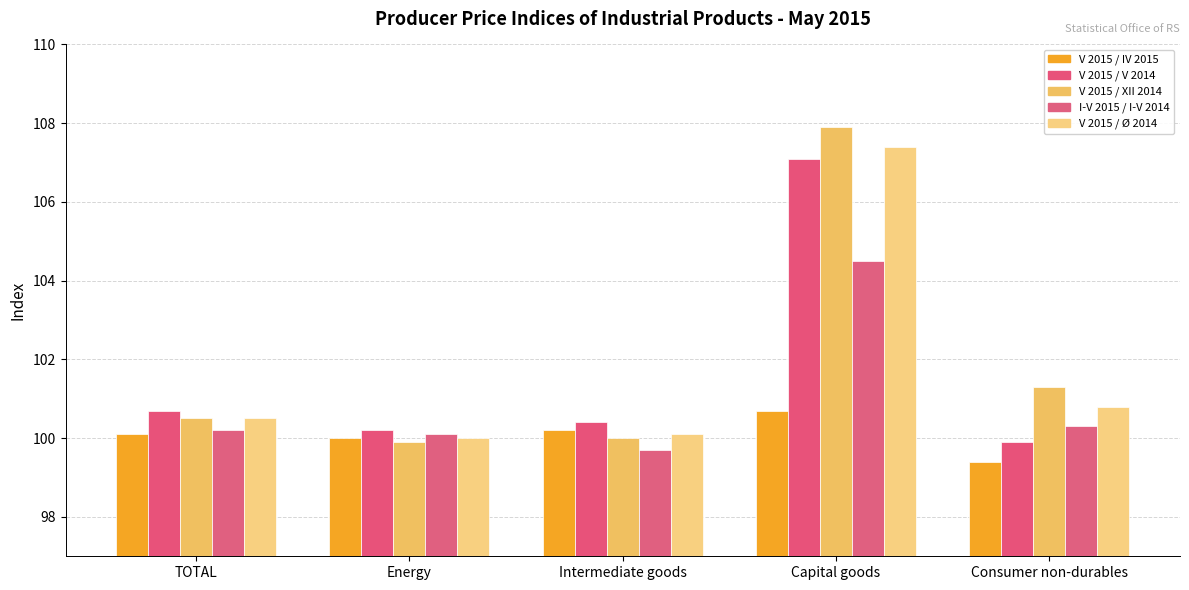

Reading left to right, transcribe all the data shown in this chart.

V 2015 / IV 2015: 100.1	100.0	100.2	100.7	99.4
V 2015 / V 2014: 100.7	100.2	100.4	107.1	99.9
V 2015 / XII 2014: 100.5	99.9	100.0	107.9	101.3
I-V 2015 / I-V 2014: 100.2	100.1	99.7	104.5	100.3
V 2015 / Ø 2014: 100.5	100.0	100.1	107.4	100.8